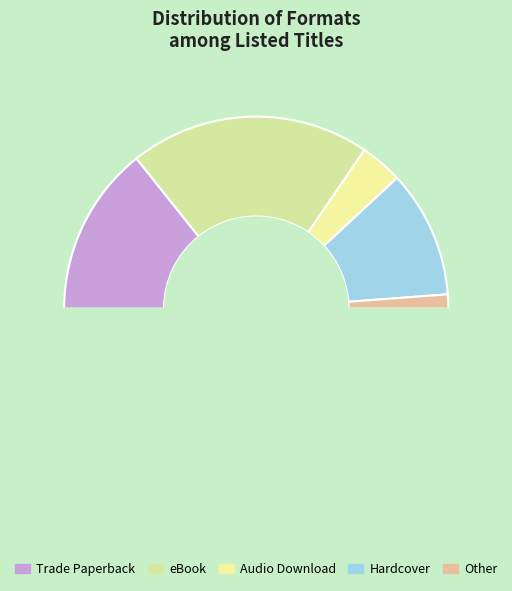

Is there any slice that represents more than half of the pie?

No